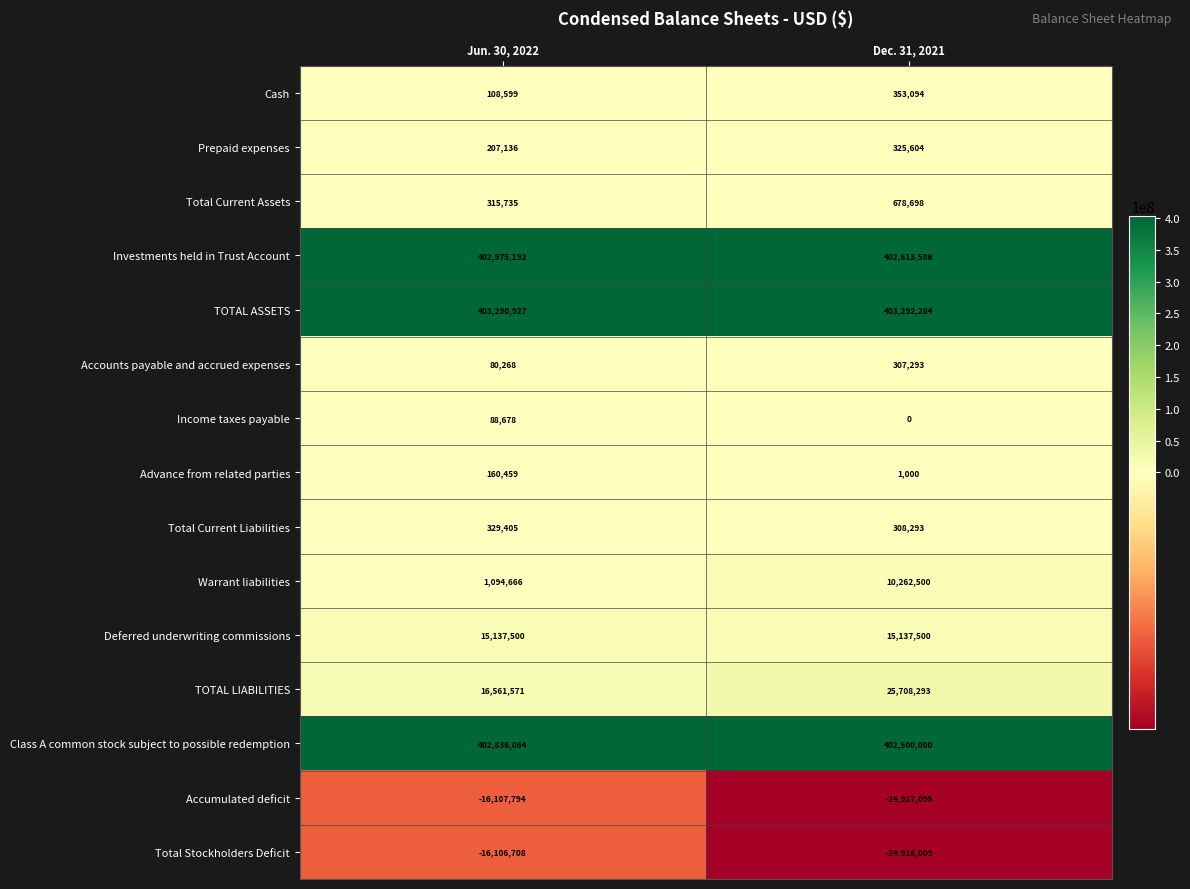

Rank the series at Dec. 31, 2021 from lowest to highest value.

Accumulated deficit, Total Stockholders Deficit, Income taxes payable, Advance from related parties, Accounts payable and accrued expenses, Total Current Liabilities, Prepaid expenses, Cash, Total Current Assets, Warrant liabilities, Deferred underwriting commissions, TOTAL LIABILITIES, Class A common stock subject to possible redemption, Investments held in Trust Account, TOTAL ASSETS